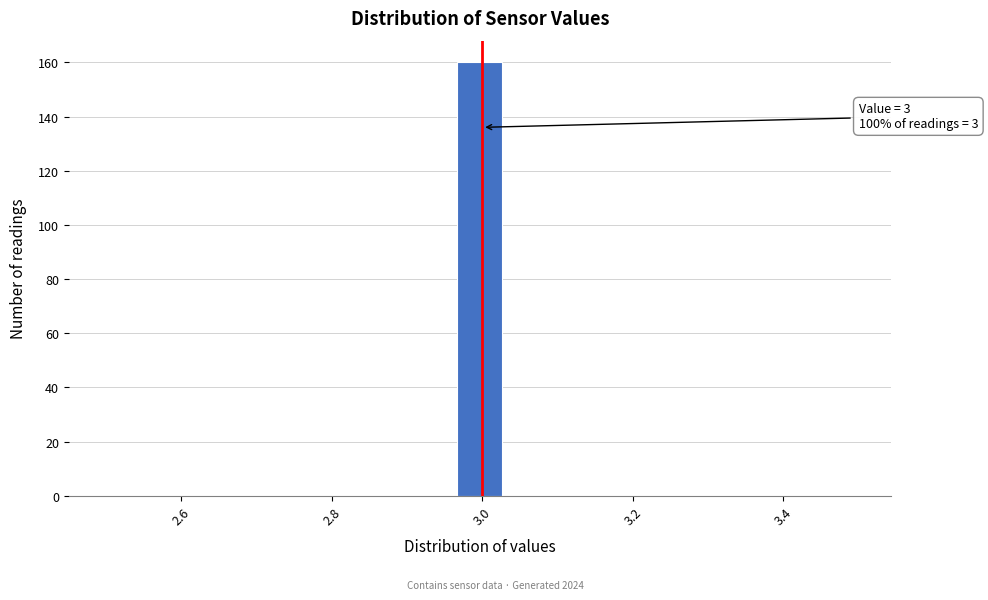

Around what value on the x-axis is the tallest bar? Give the approximate position of its centre, as read against the axis.

3.00